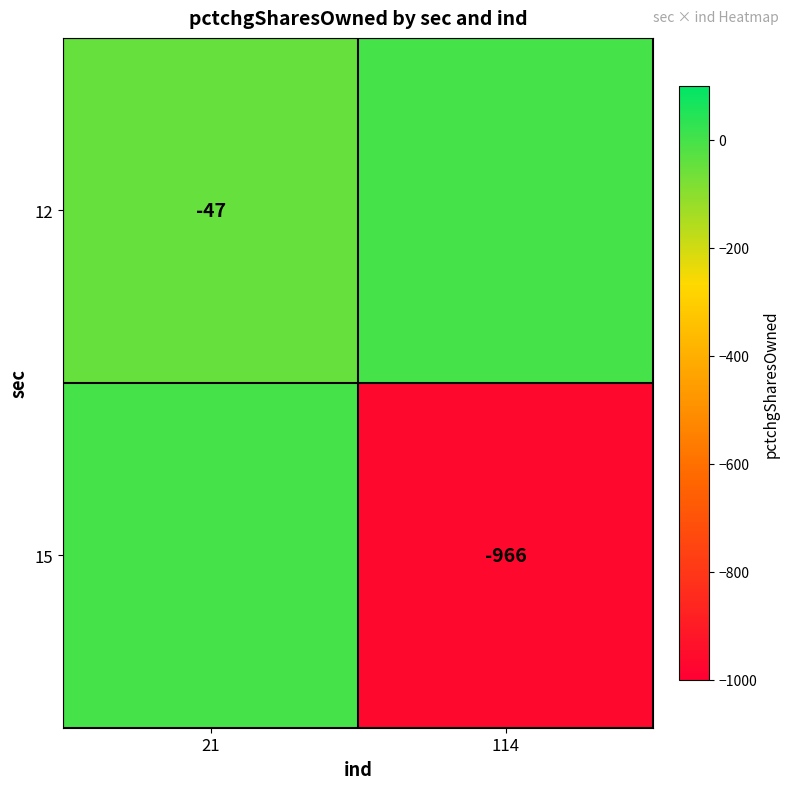

Is it true that 15 equals -966 at 114?

True